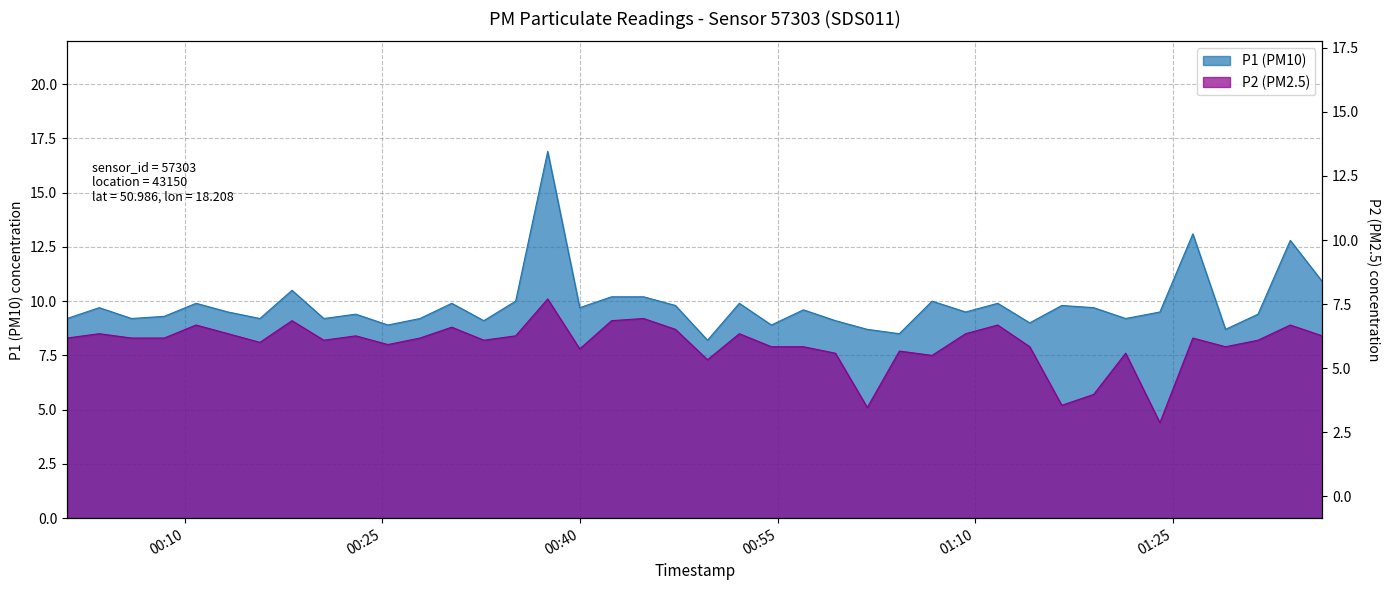

Which series has the largest total across all categories?

P1